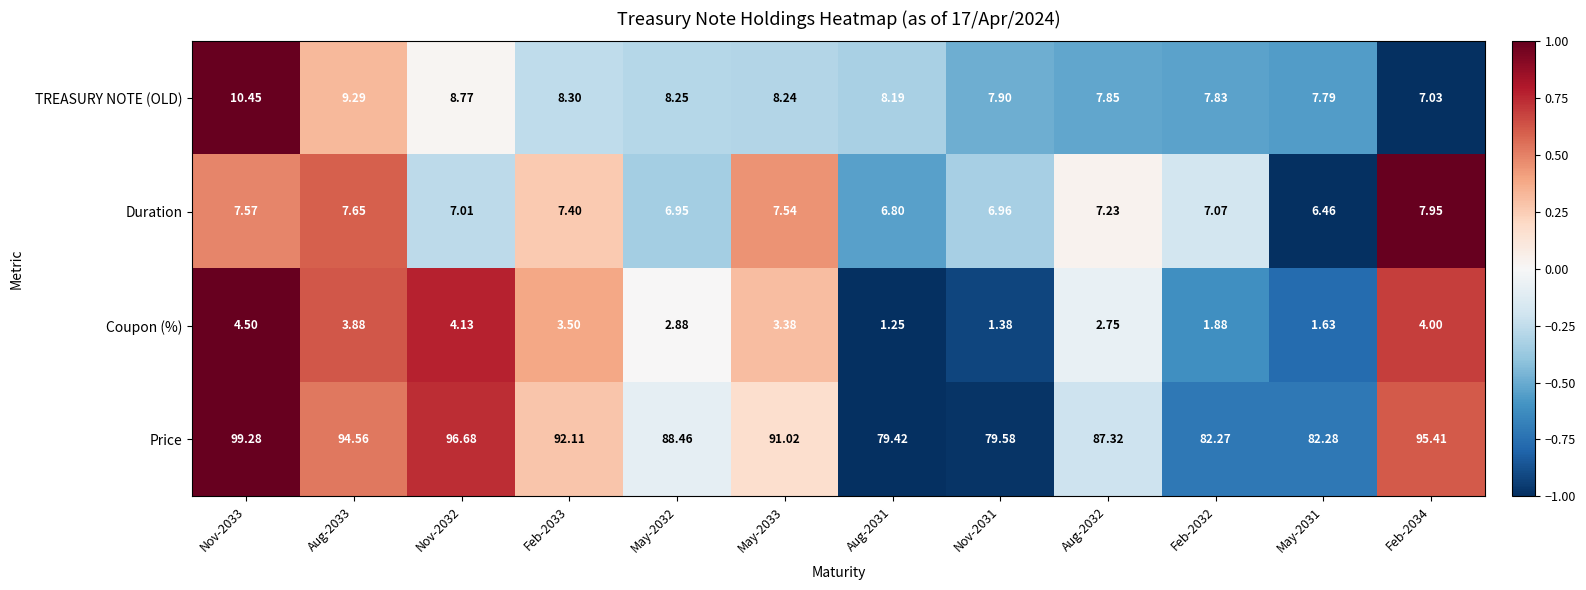

Is the value of TREASURY NOTE (OLD) at May-2032 greater than the value of Duration at May-2033?

Yes